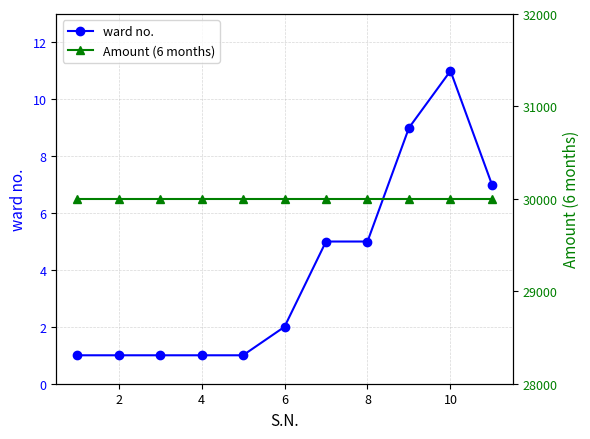

True or false: Amount (6 months) and ward no. cross at least once.

False